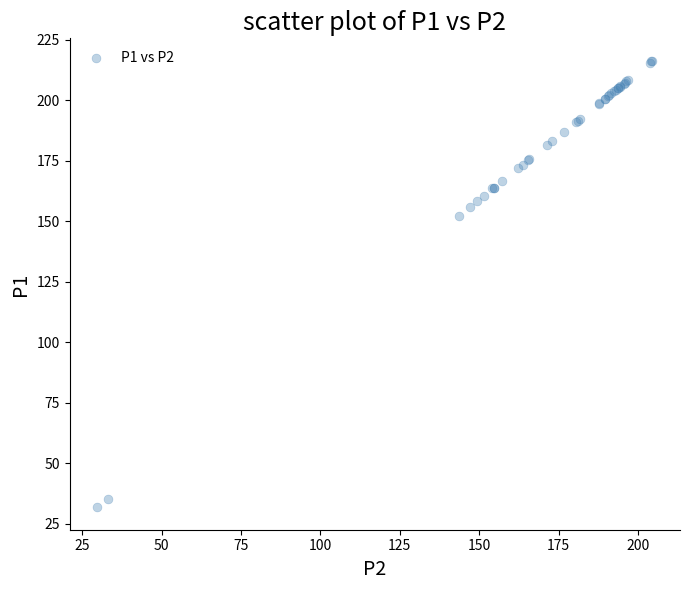

What Y value in the scatter plot is closest to 124?

152.2